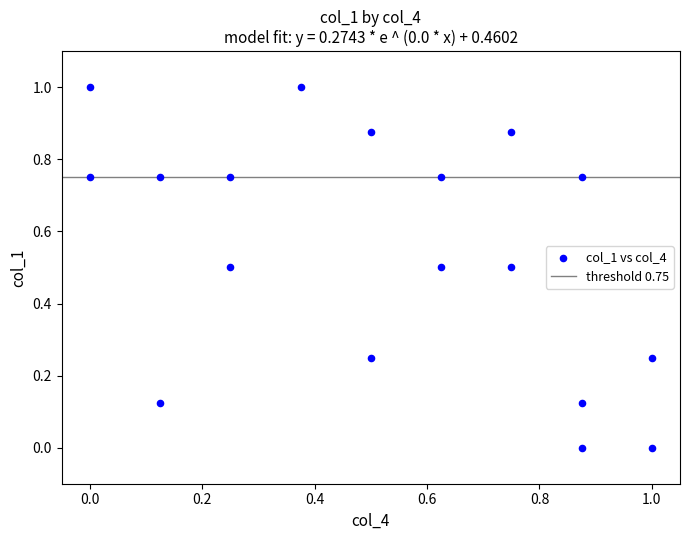

What is the range of X values (max minus min)?

1.0